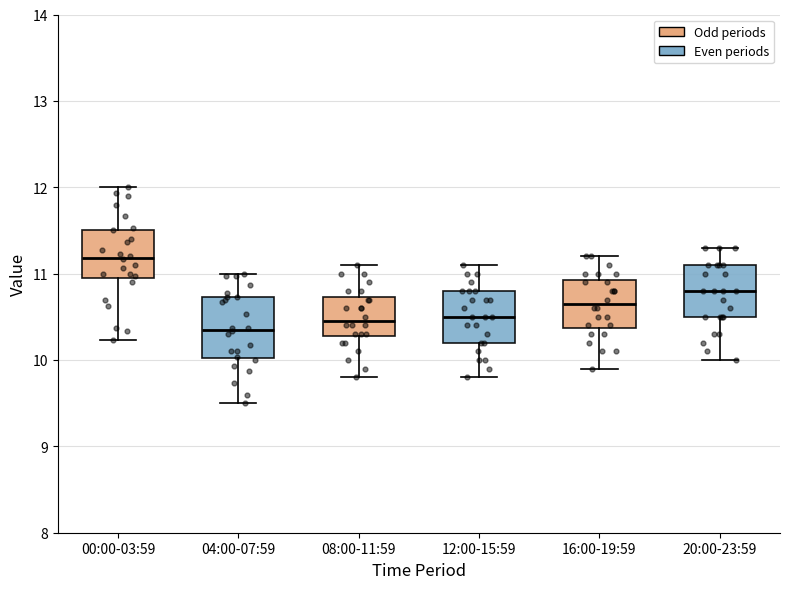

Where does the lower whisker of the box for 12:00-15:59 end on the y-axis? The values are not printed on the chart, so give them approximately, as read against the axis.

9.8